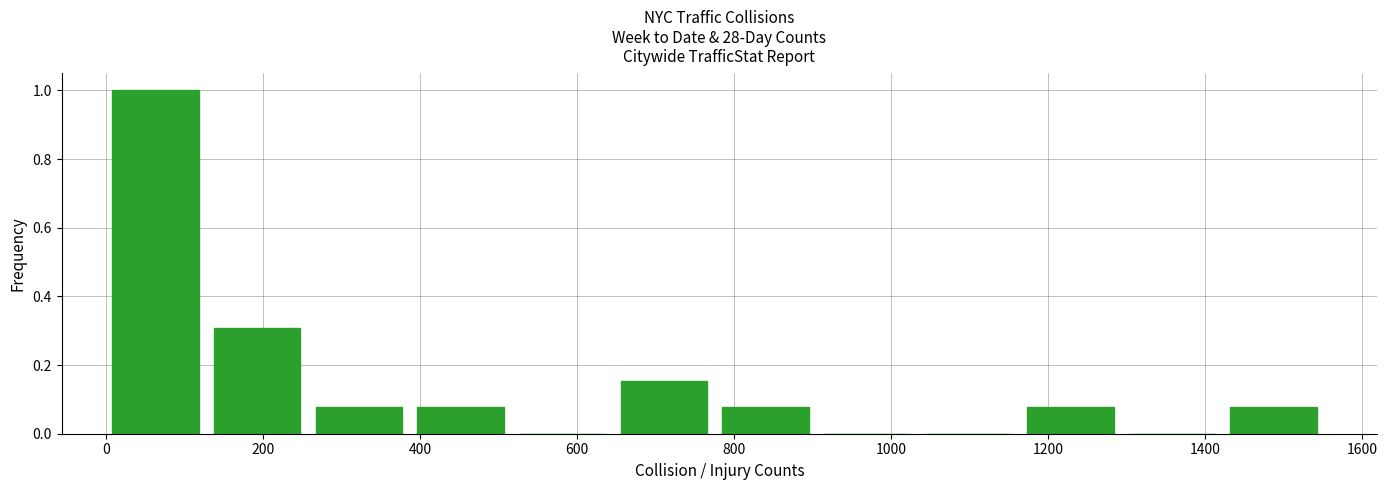

Reading left to right, transcribe this chart: for each bar, give the range it covers on the x-axis and its height. Neither the bar edges nor the heights are printed on the chart, so give them approximately, as read against the axes.

0 to 140: 1.00
140 to 260: 0.30
260 to 400: 0.08
400 to 520: 0.08
520 to 660: 0
660 to 780: 0.16
780 to 920: 0.08
920 to 1040: 0
1040 to 1180: 0
1180 to 1300: 0.08
1300 to 1440: 0
1440 to 1560: 0.08